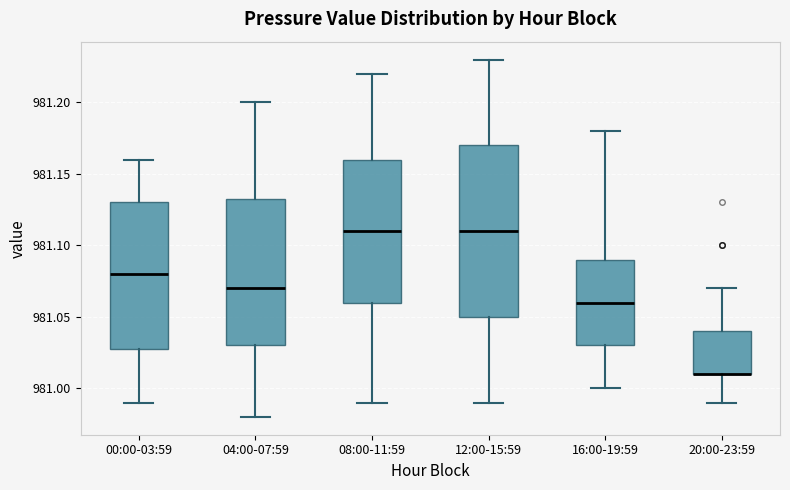

Comparing the boxes themselves (not the whiskers), which one is the tallest?

12:00-15:59